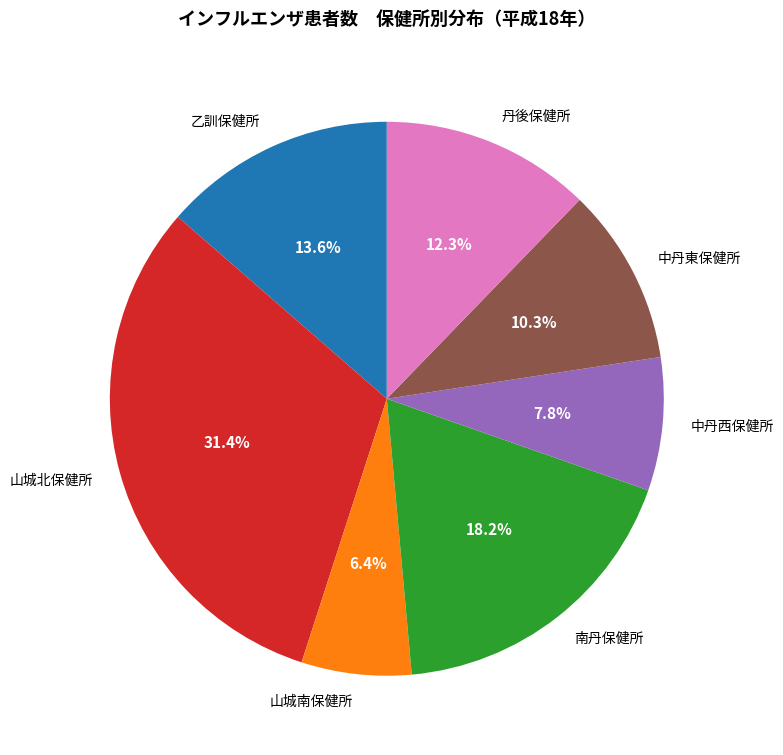

Rank the categories by value from highest to lowest.

山城北保健所, 南丹保健所, 乙訓保健所, 丹後保健所, 中丹東保健所, 中丹西保健所, 山城南保健所